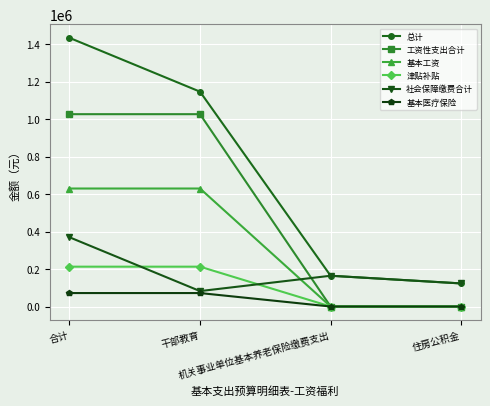

True or false: 总计 has more than 2 interior local peaks.

False